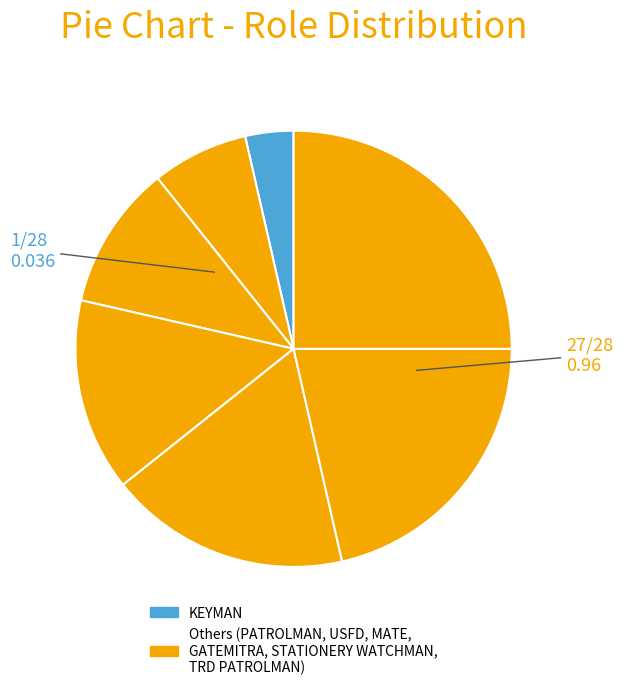

To the nearest percent, what is the difference between the largest and smallest slice percentages?

21%